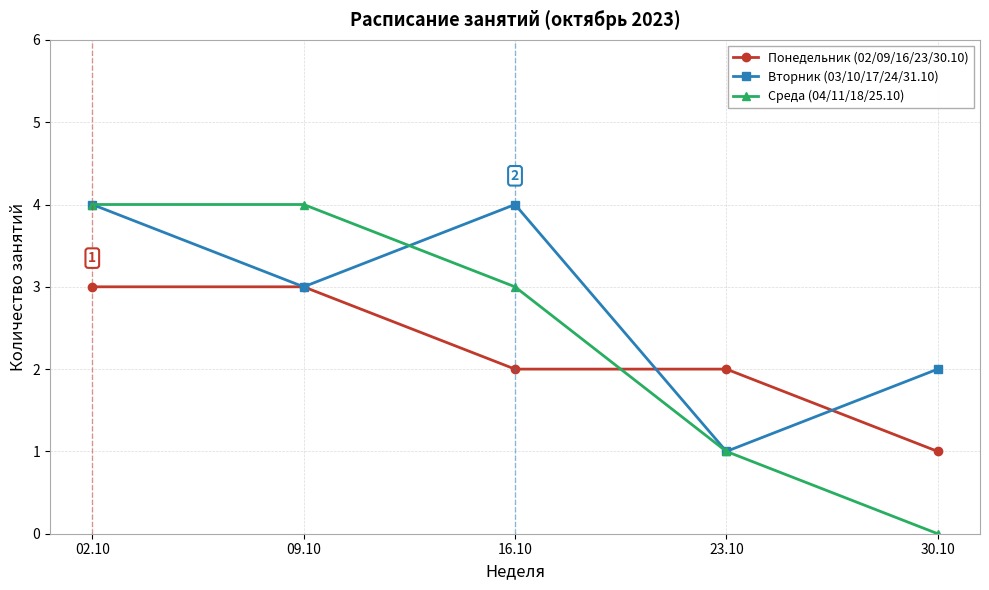

What is the label of the 2nd point from the left?

09.10